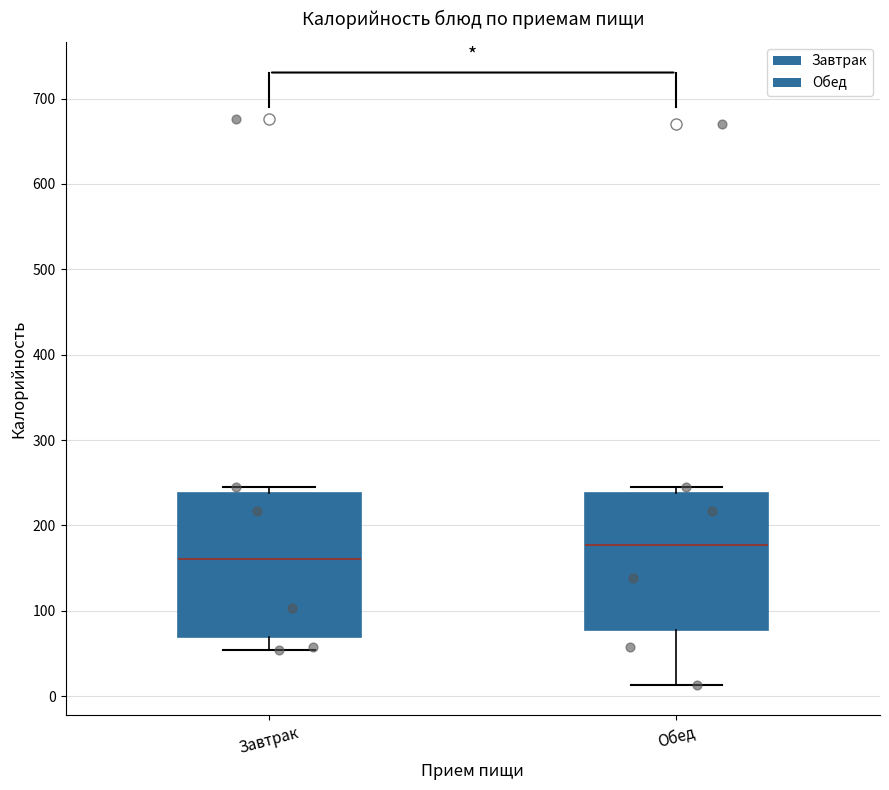

Reading left to right, read every box against the y-axis: the position of its median line, the range the box covers, and the ends of its whiskers. The values are not printed on the chart, so give them approximately, as read against the axis.

Завтрак: median 160, box 70 to 240, whiskers 50 to 240 (just above the box's upper edge)
Обед: median 180, box 80 to 240, whiskers 10 to 240 (just above the box's upper edge)